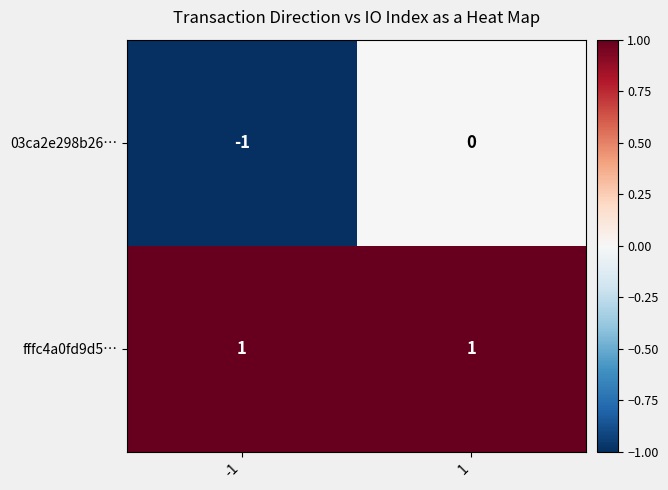

Which series has the widest spread of values?

03ca2e298b26…